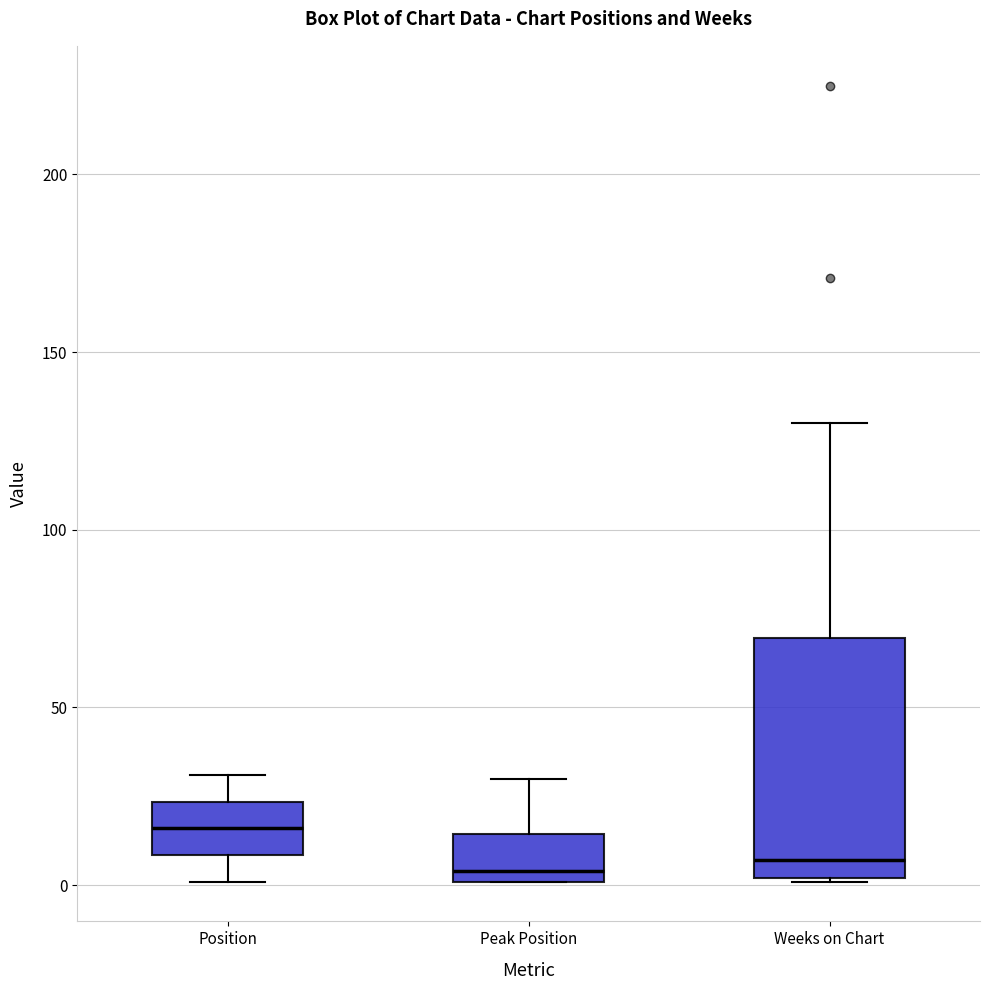

Comparing the boxes themselves (not the whiskers), which one is the tallest?

Weeks on Chart